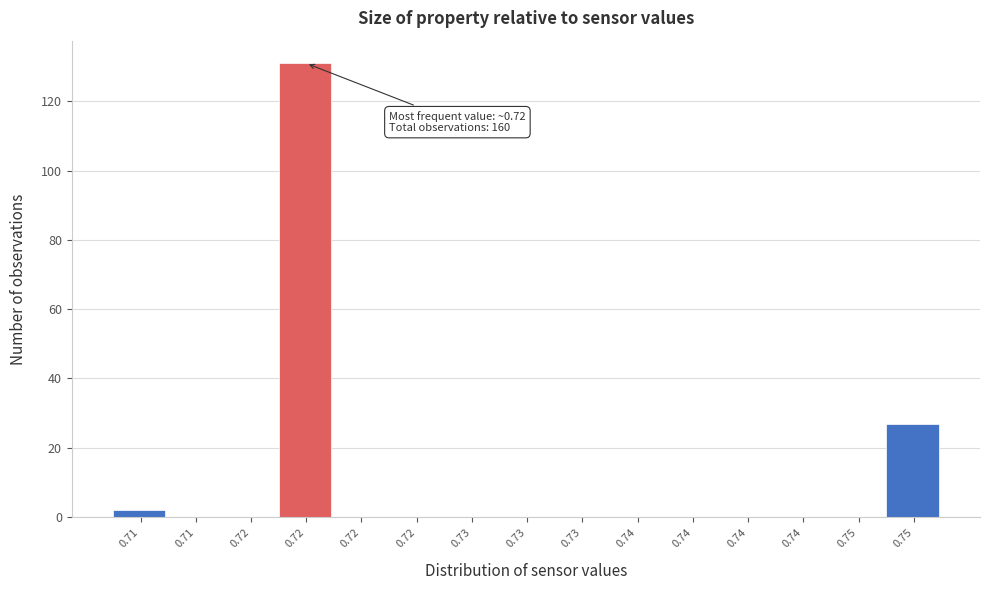

How many data points does each series have?

15